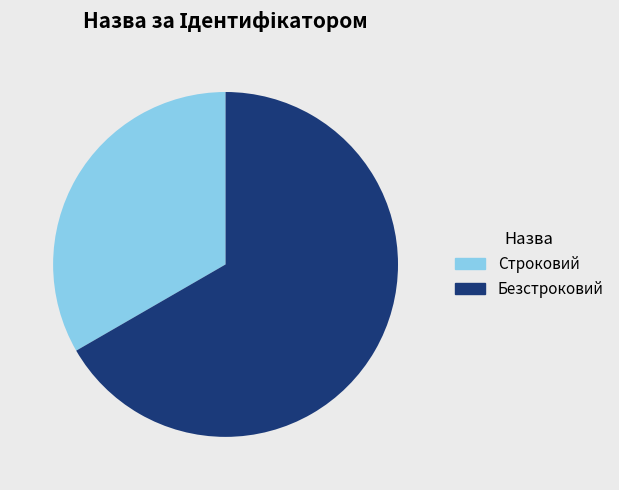

Count the number of slices in the pie.

2